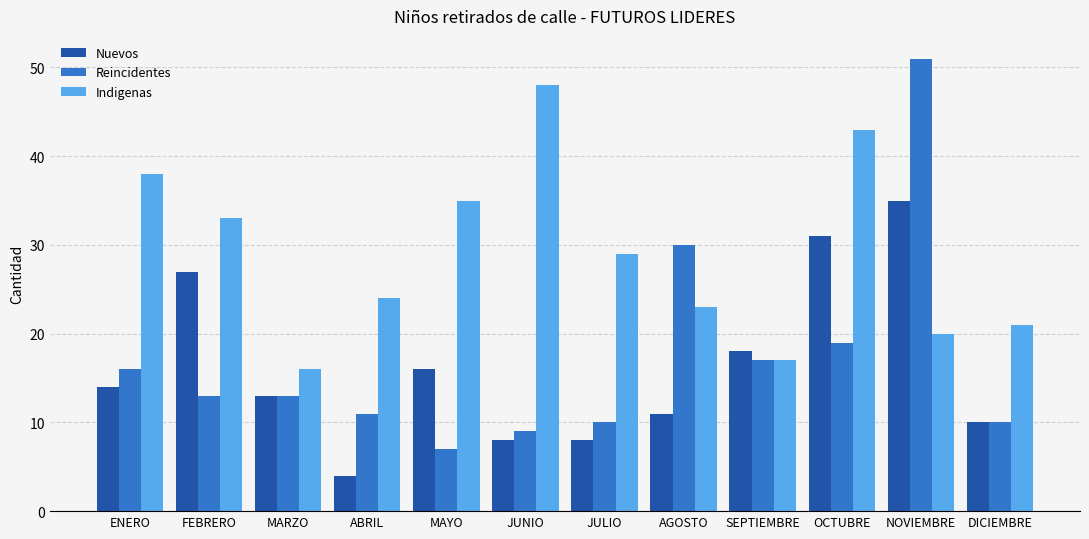

Which series has the largest total across all categories?

Indigenas